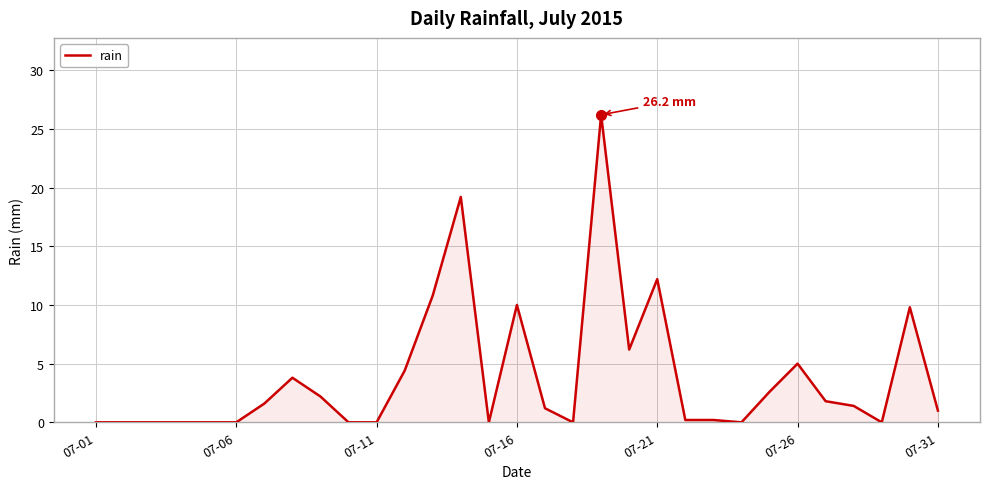

What is the average value?

3.9